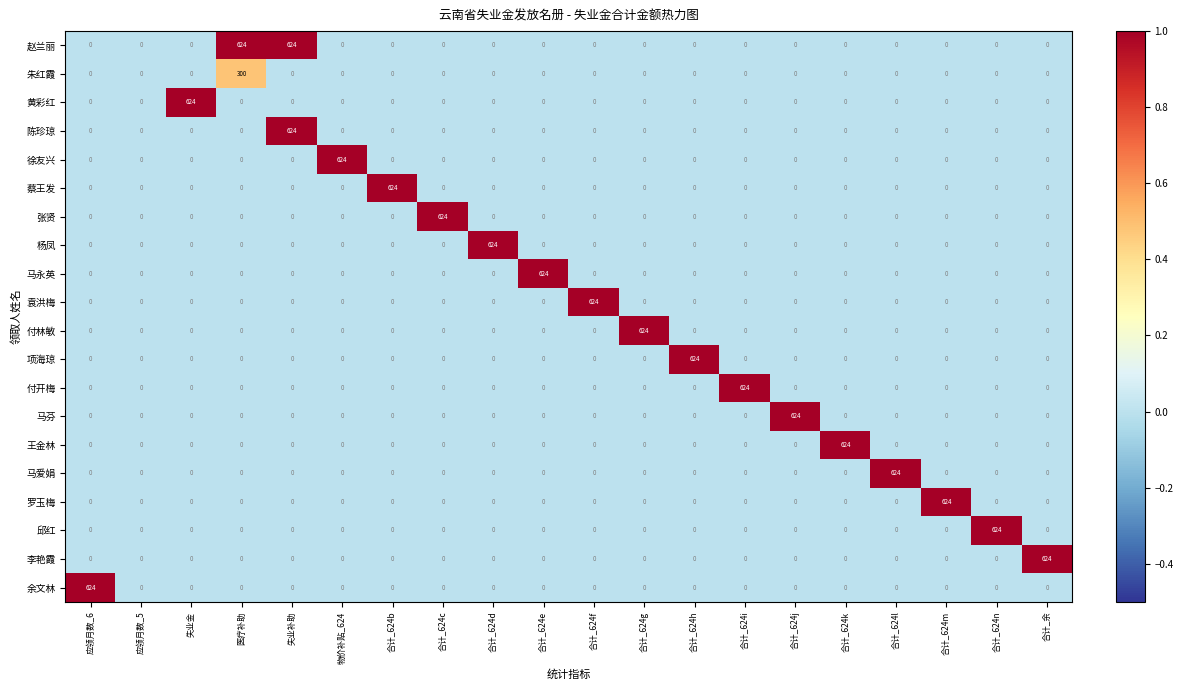

True or false: 黄彩红 has a value of 0 at 合计_624b.

True